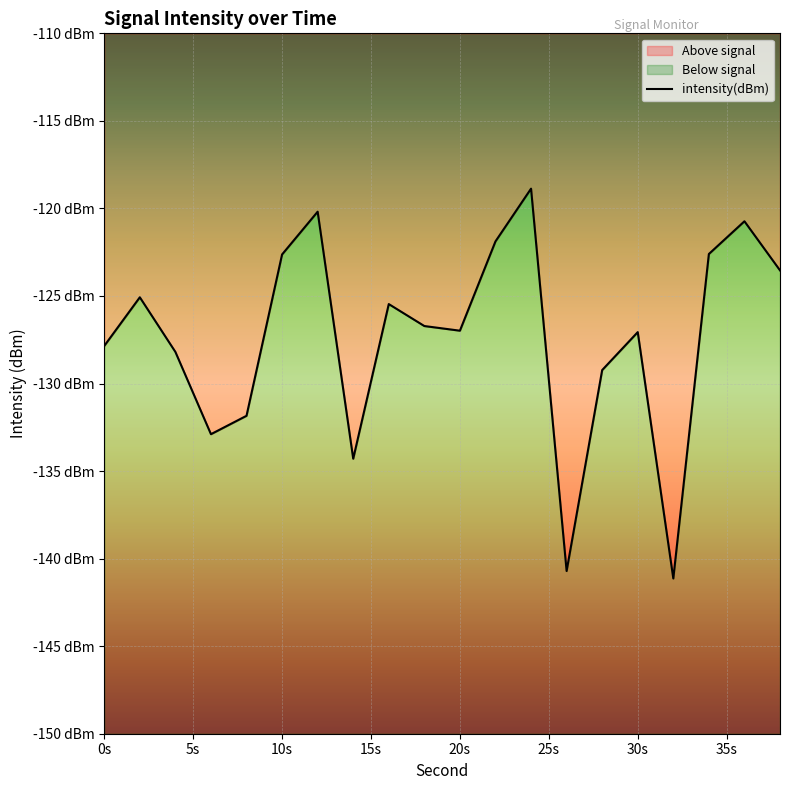

How many interior local peaks (higher than both neighbors) does the data have?

6